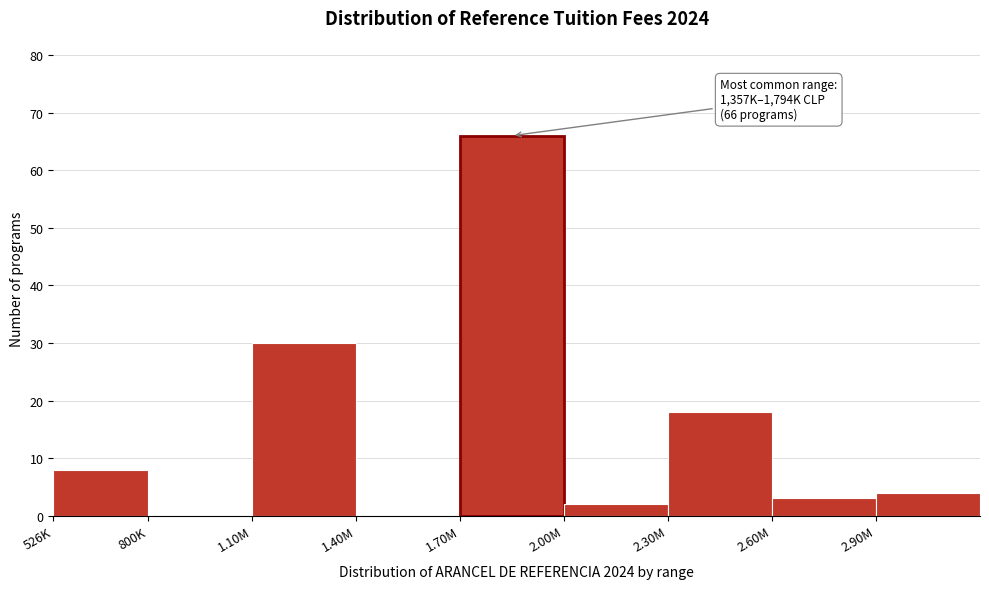

Reading right to left, transcribe all the data shown in this chart.

2.90M=4	2.60M=3	2.30M=18	2.00M=2	1.70M=66	1.40M=0	1.10M=30	800K=0	526K=8